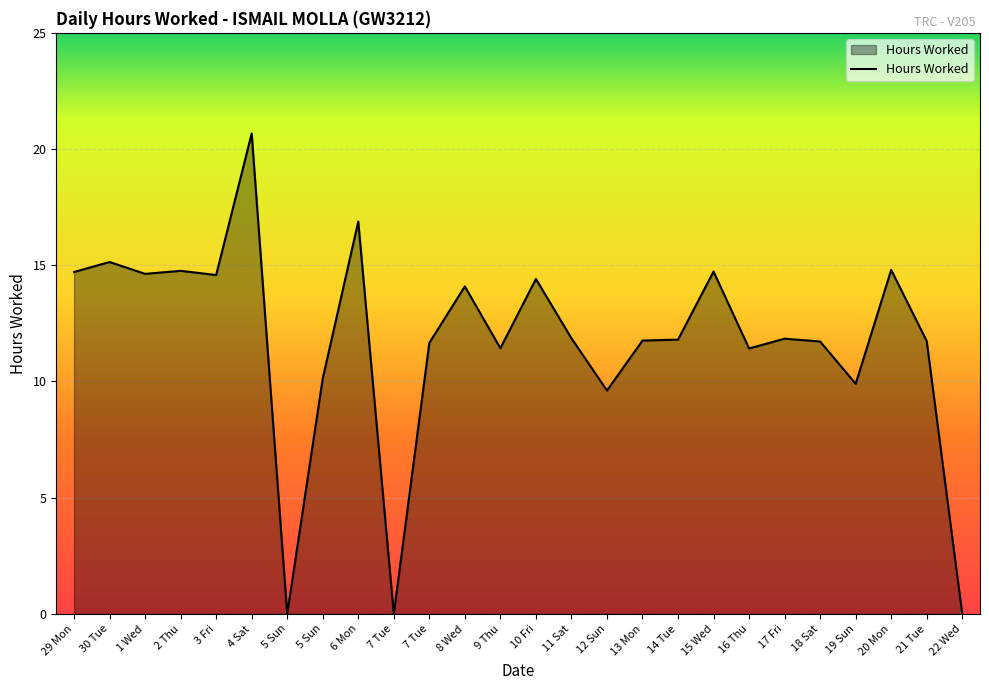

At which label does the data first exceed 11?

29 Mon